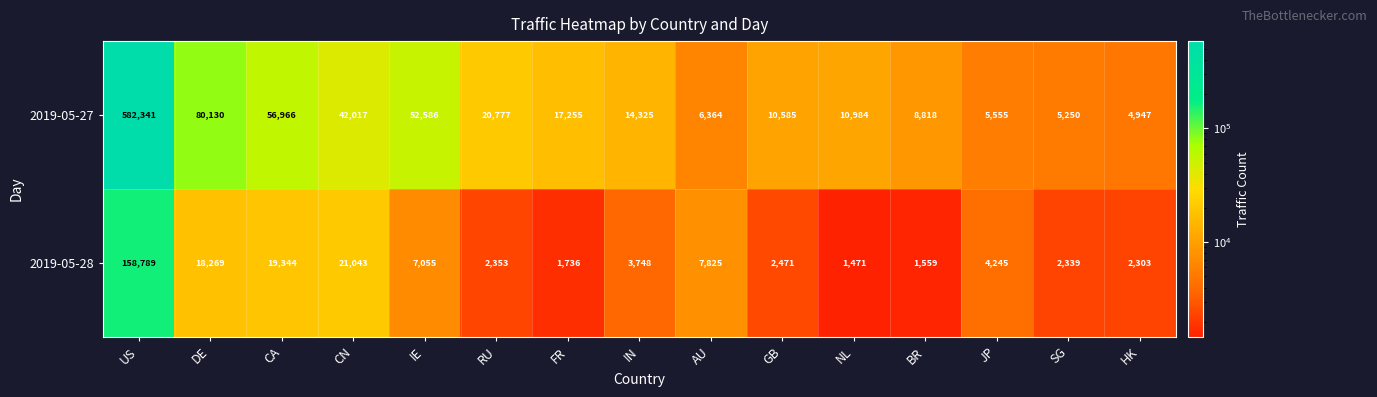

Which series has the widest spread of values?

2019-05-27